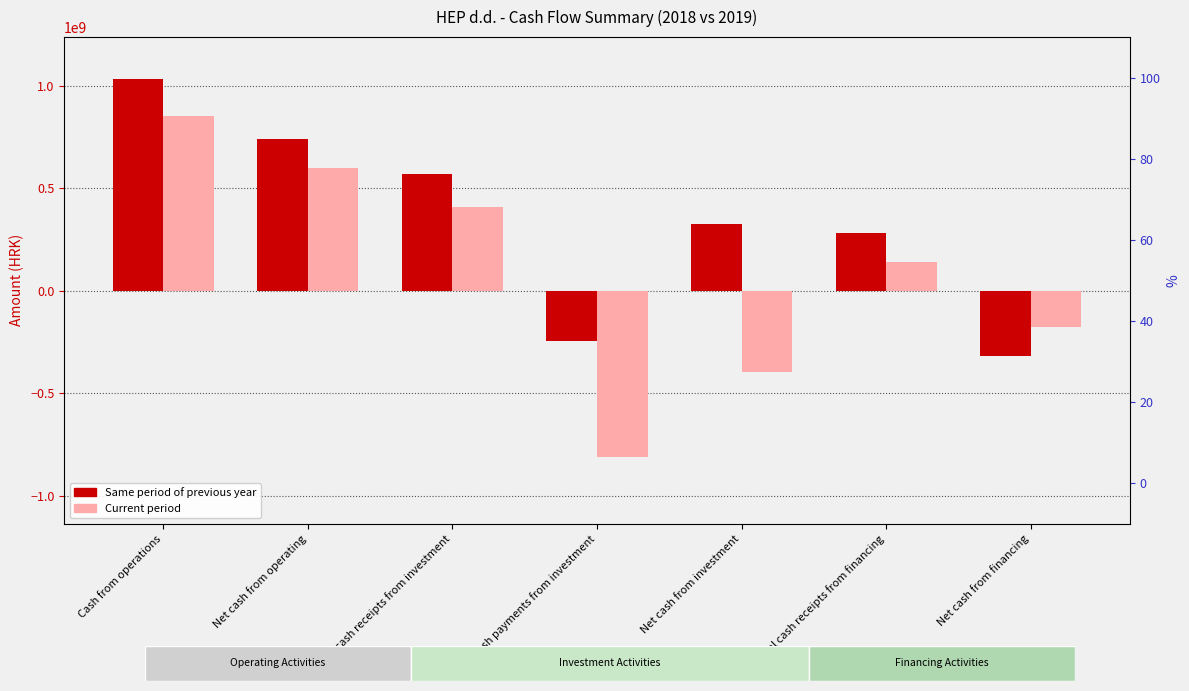

Count the Current period values in the range -397366560 to 599641971.

5